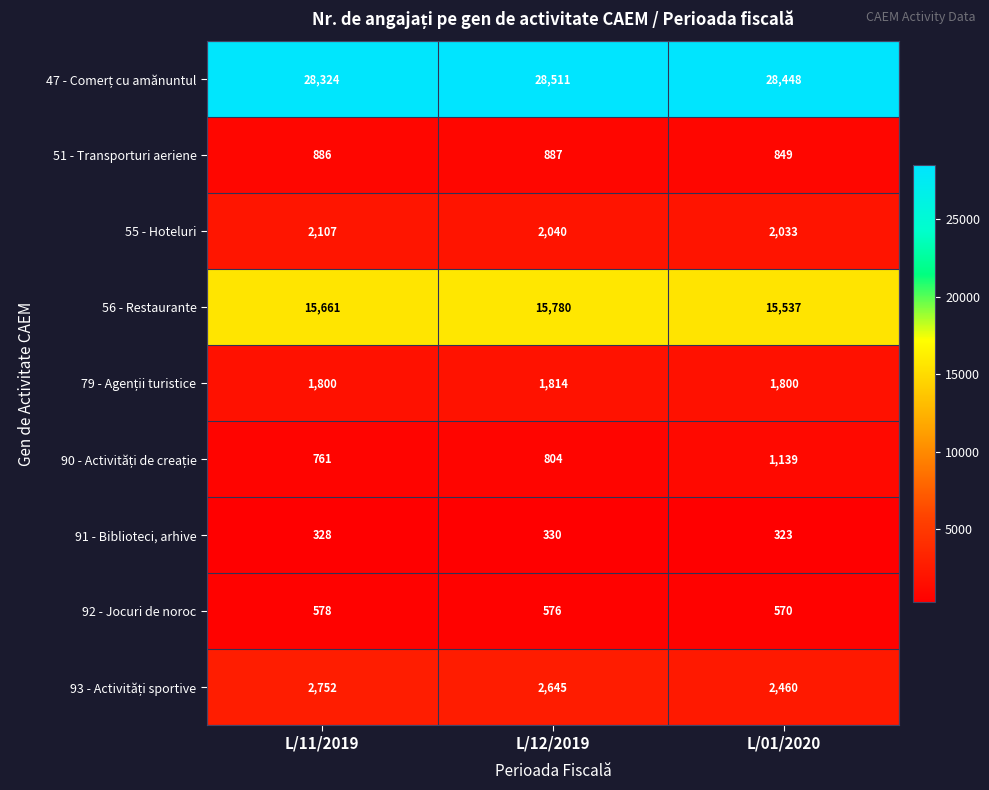

What is the smallest value displayed?

323